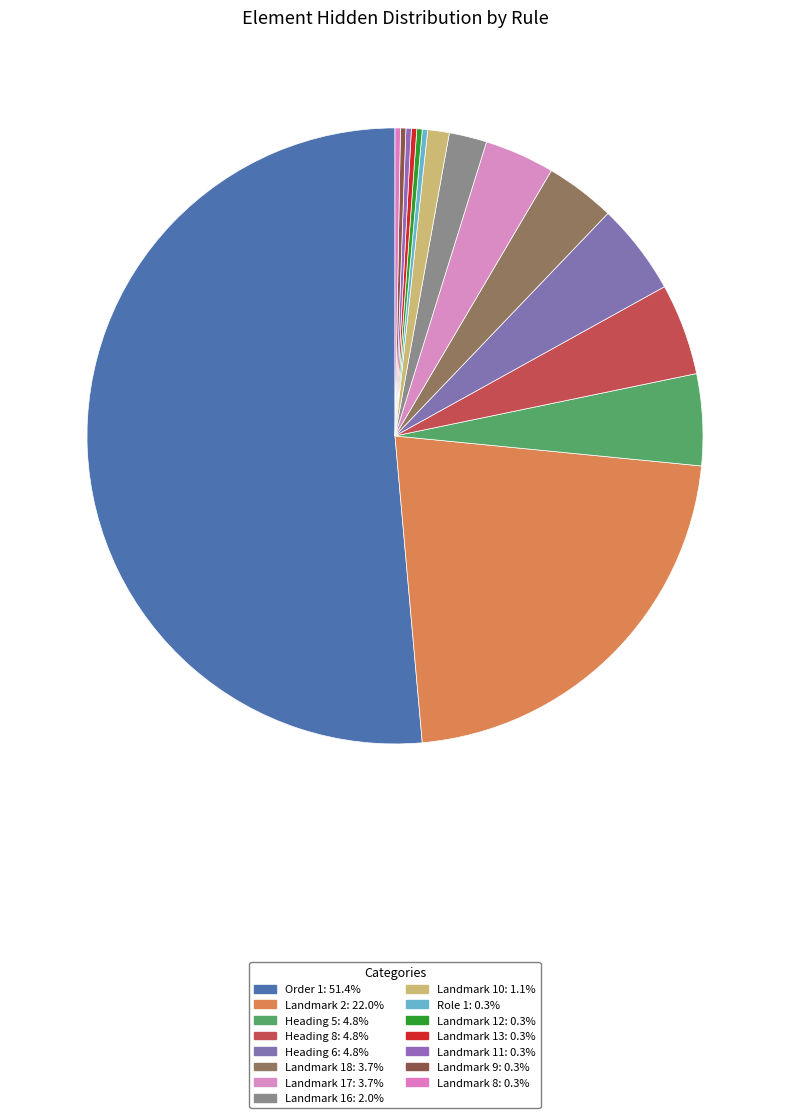

Is it true that Landmark 8 is 0% of the pie?

True